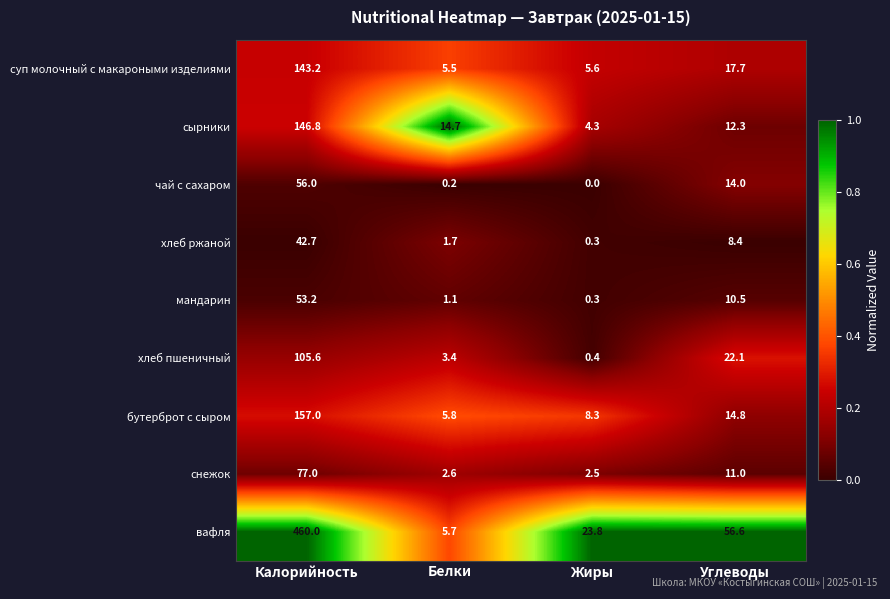

What is the difference between the хлеб ржаной values at Белки and Жиры?

1.4